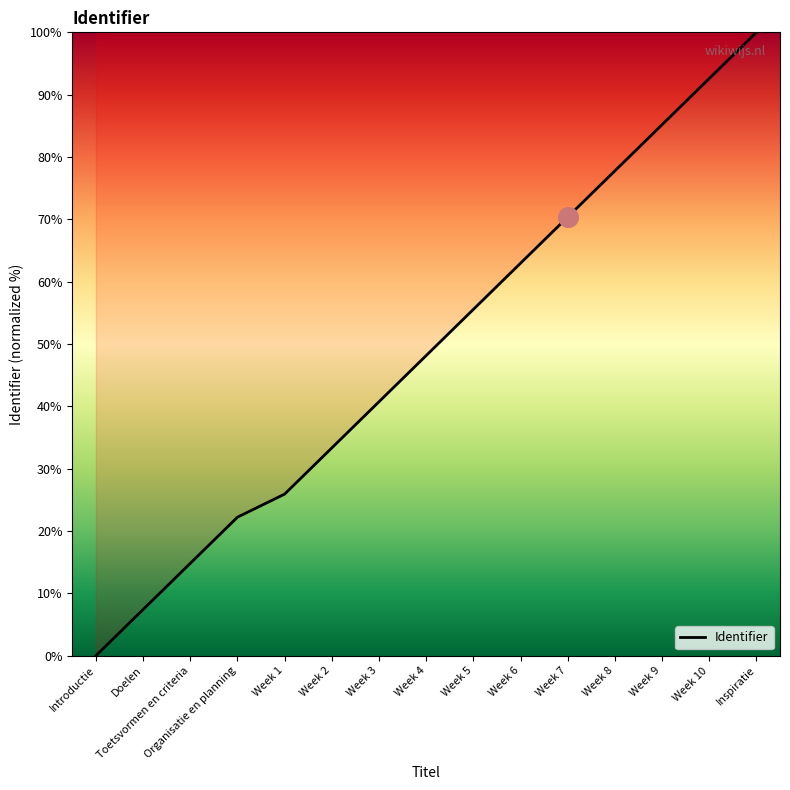

What is the change in value from Week 5 to Week 6?

+7.4